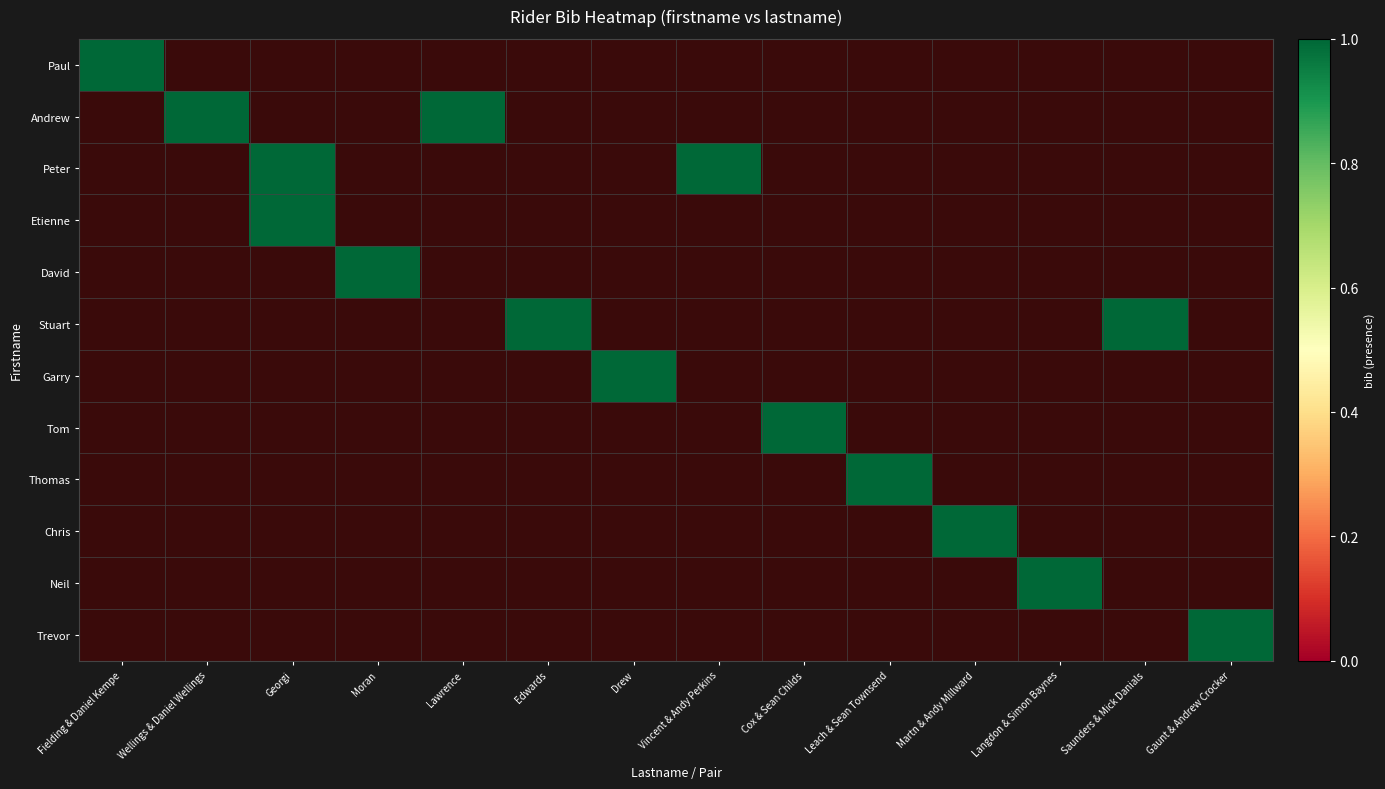

Which label corresponds to the smallest value in the chart?

Wellings & Daniel Wellings